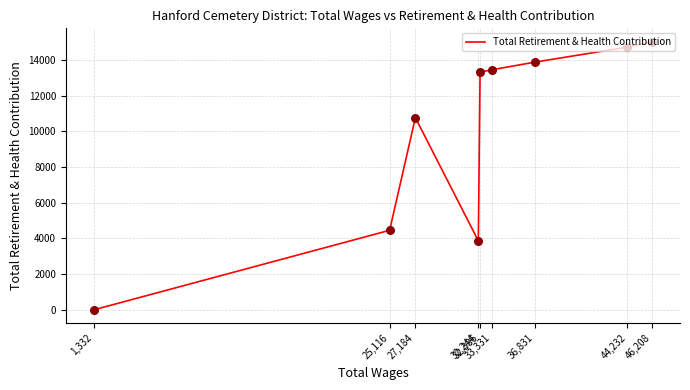

Between 36,831 and 46,208, which is larger?

46,208